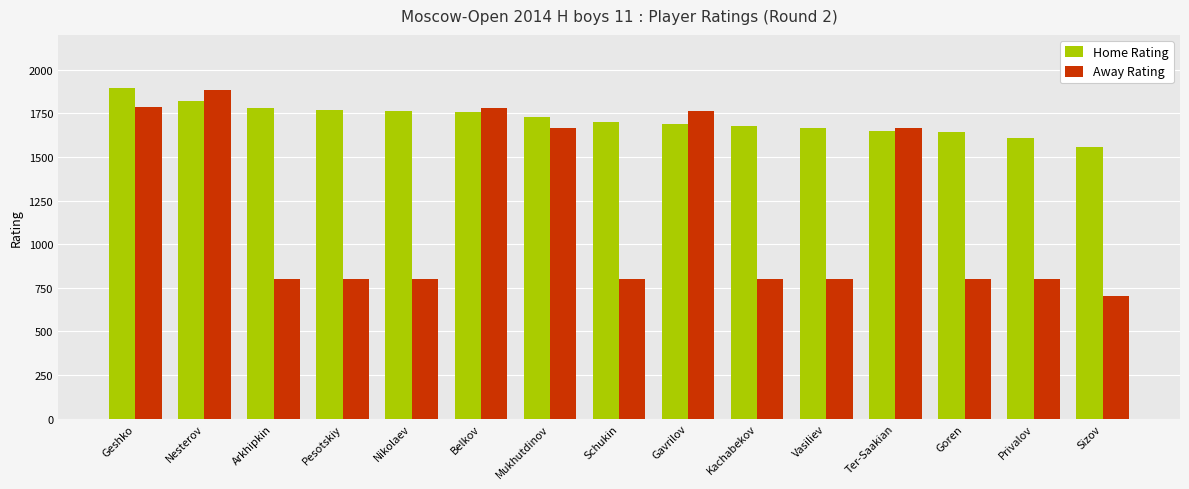

At Sizov, list the series in order from smallest to largest.

Away Rating, Home Rating